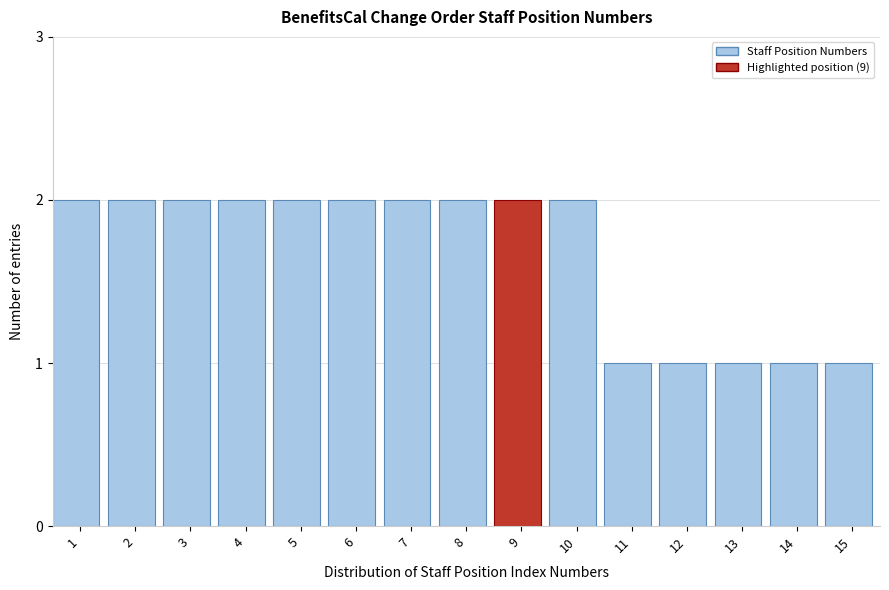

Reading left to right, list all the values displayed in this chart.

2	2	2	2	2	2	2	2	2	2	1	1	1	1	1